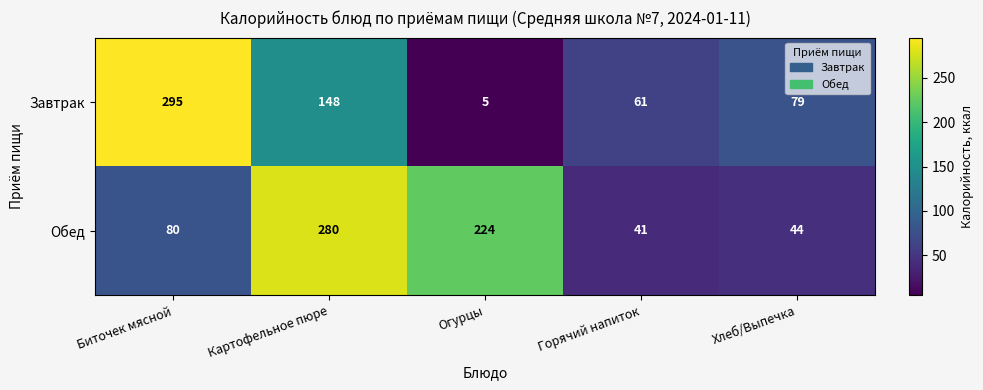

What is the sum of the Завтрак values at Горячий напиток and Картофельное пюре?

209